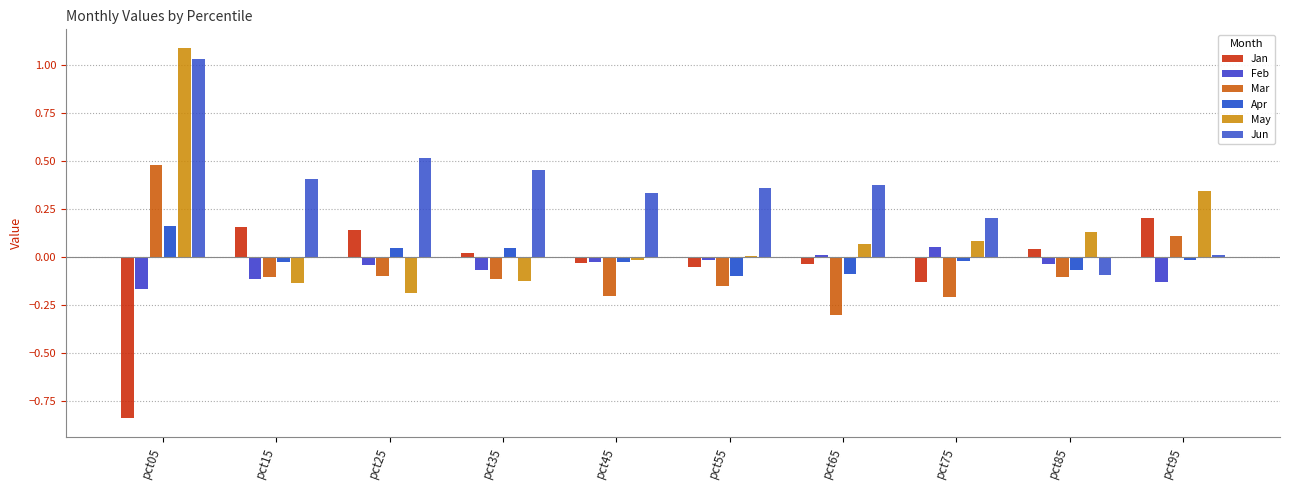

Is it true that May equals 0.0 at pct55?

False